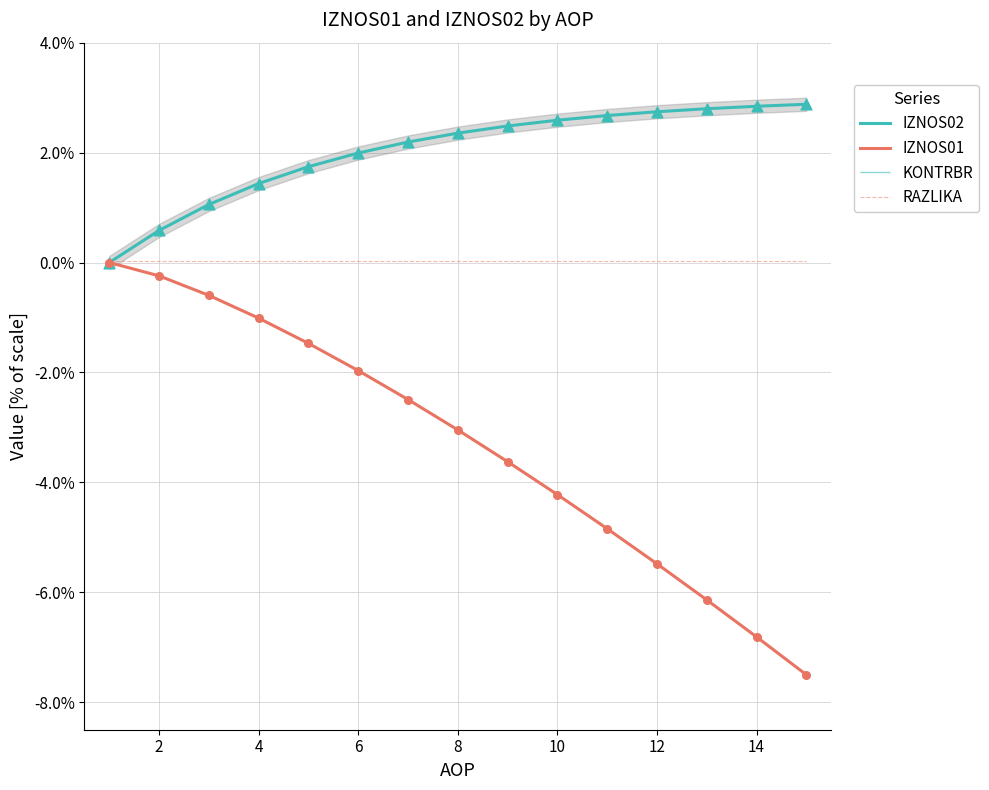

At how many categories does at least one series exceed 0?

15